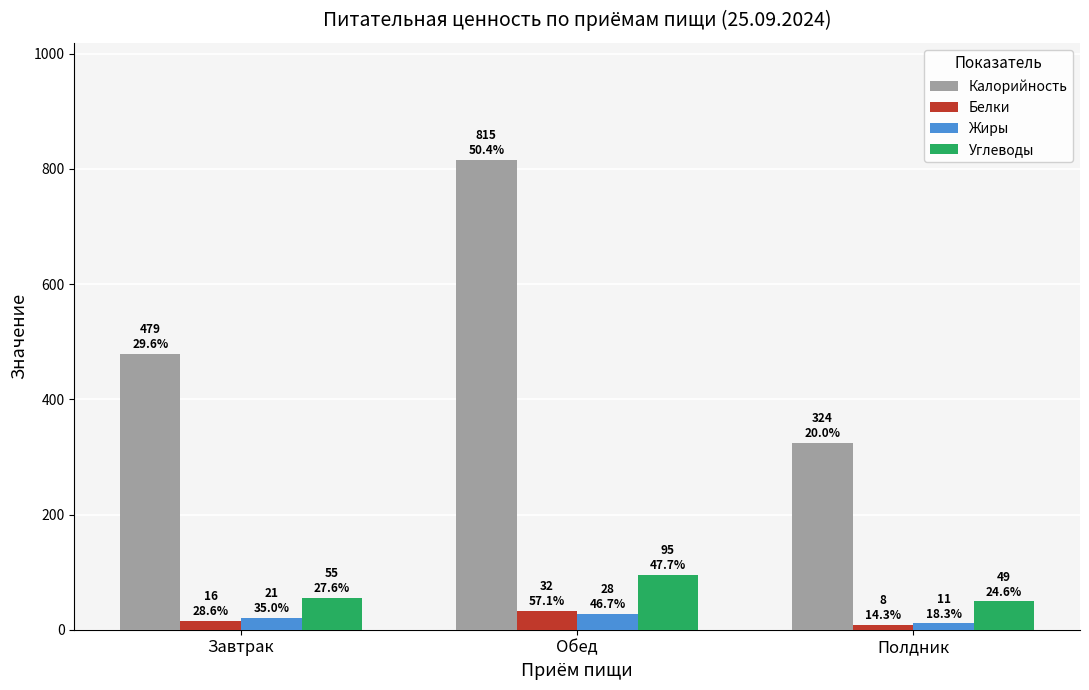

Which series has the largest total across all categories?

Калорийность